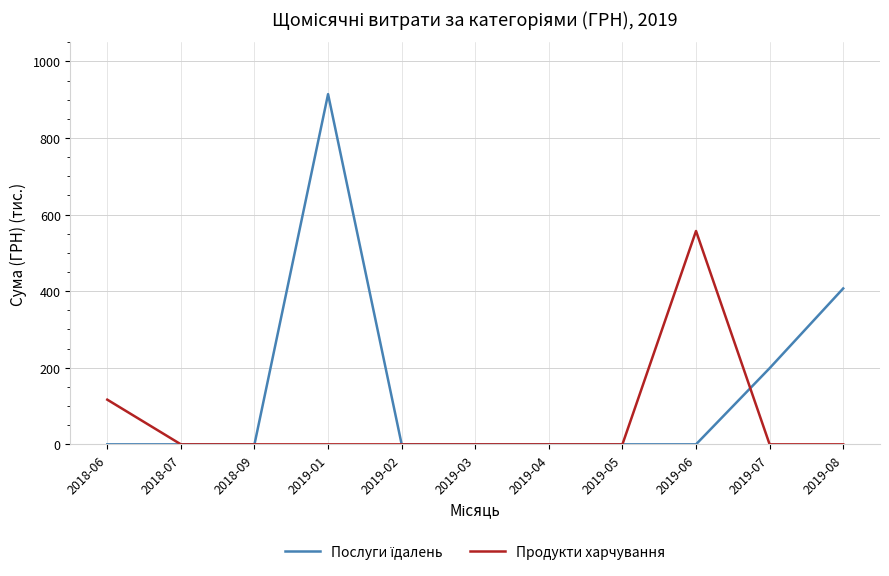

At which category is the sum across all series the highest?

2019-01